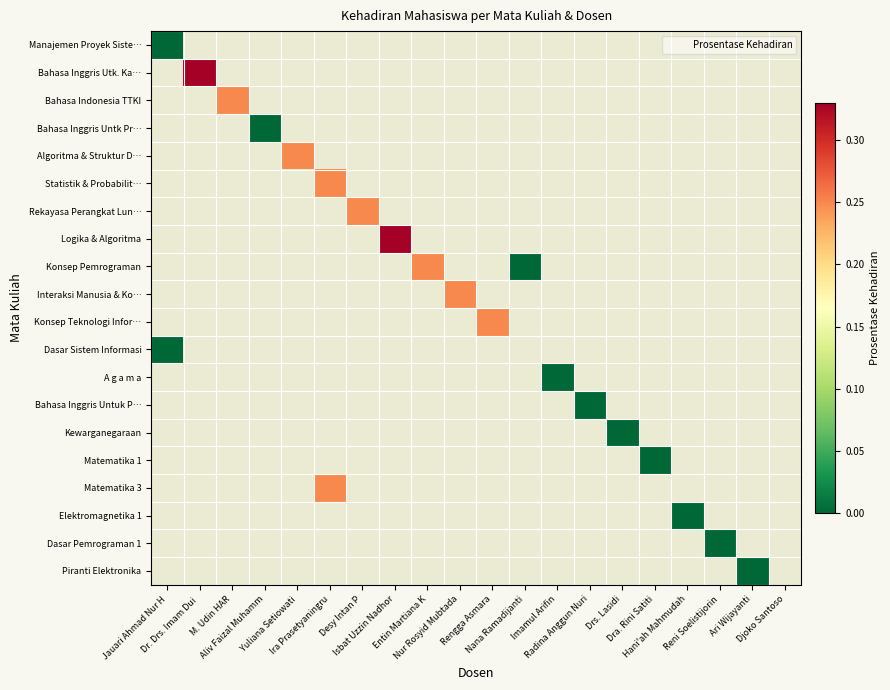

Which label corresponds to the largest value in the chart?

Dr. Drs. Imam Dui 